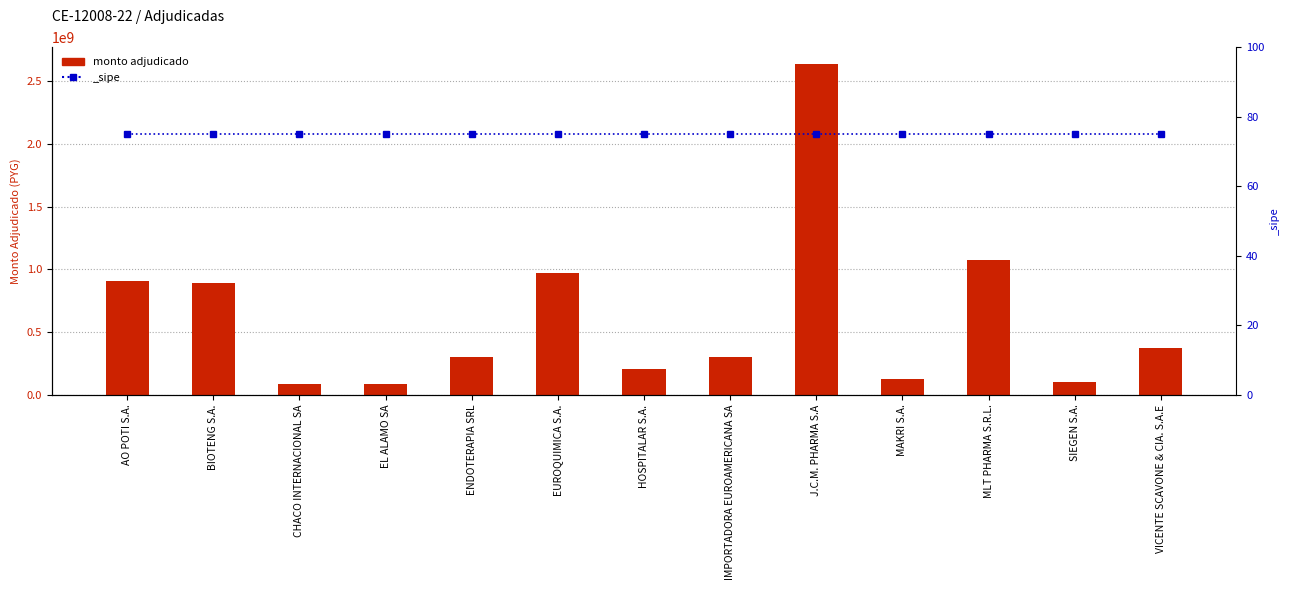

At which label is the value closest to 1362270350?

MLT PHARMA S.R.L.